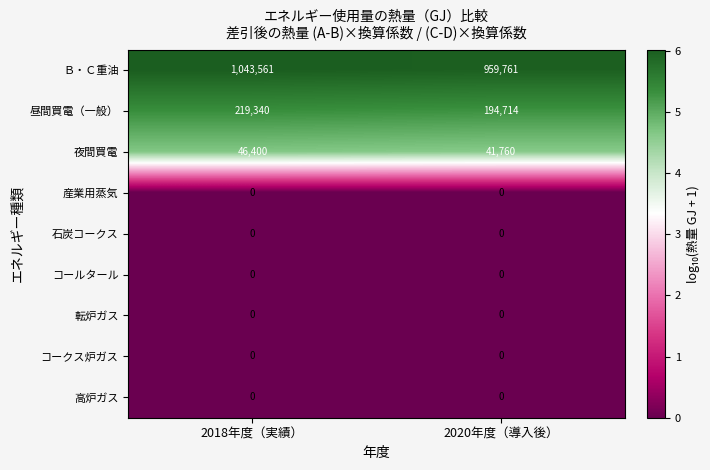

The 転炉ガス series shows 0 at 2018年度（実績）. True or false?

True